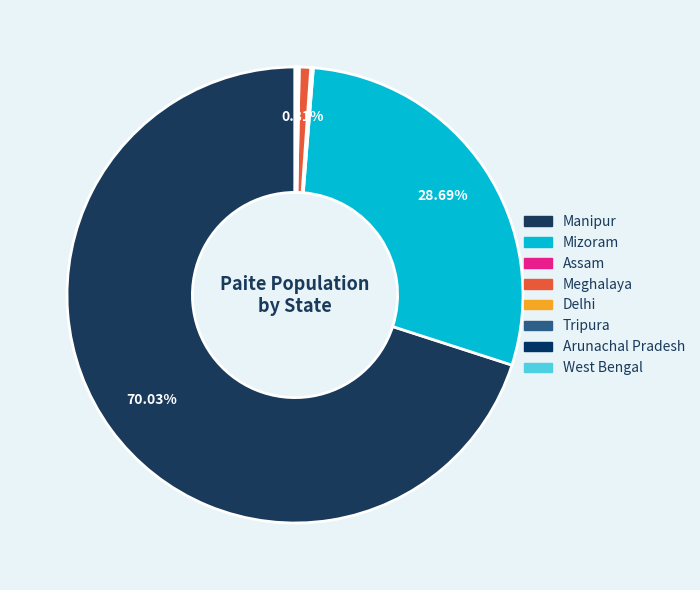

Is it true that Arunachal Pradesh is 0% of the pie?

True